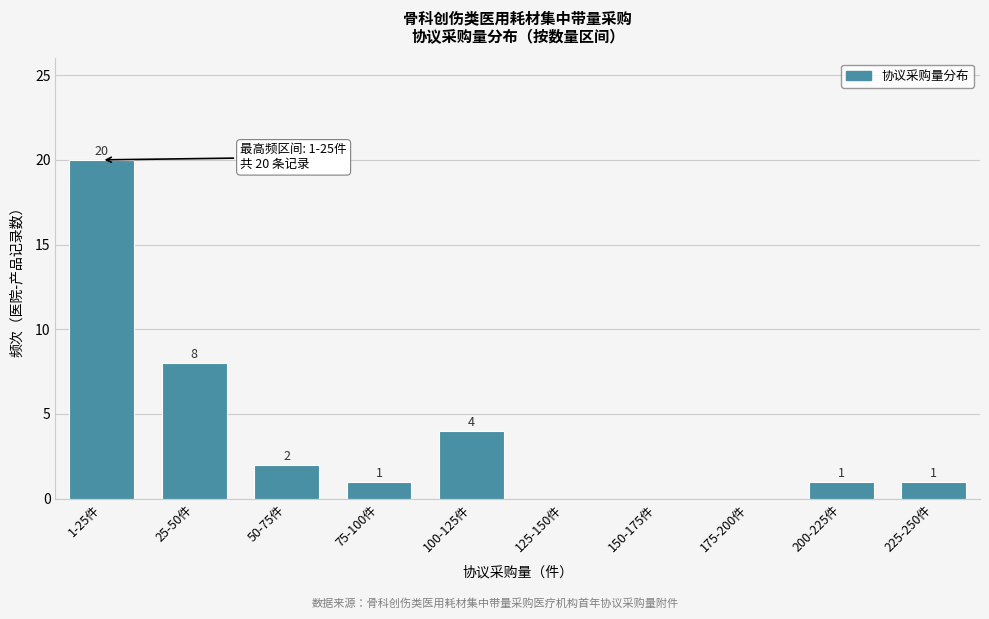

Reading right to left, what are all the values shown in this chart?

225-250件=1	200-225件=1	175-200件=0	150-175件=0	125-150件=0	100-125件=4	75-100件=1	50-75件=2	25-50件=8	1-25件=20